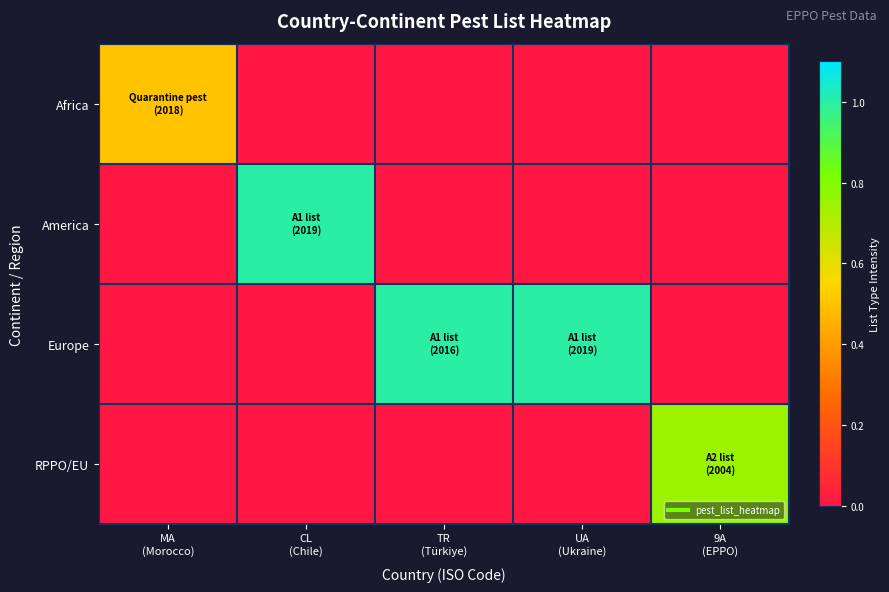

At which category is the sum across all series the highest?

CL
(Chile)